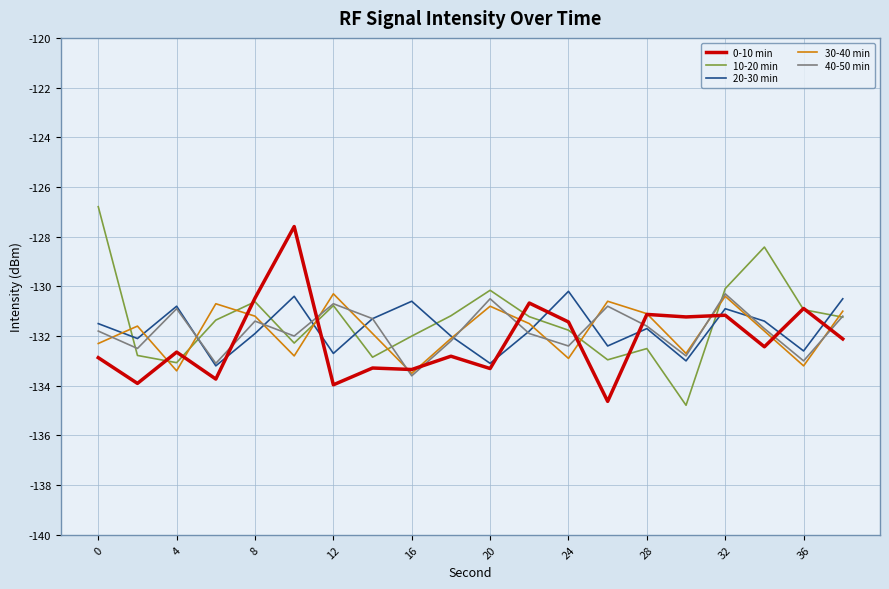

Which series has the largest range (max minus min)?

10-20 min